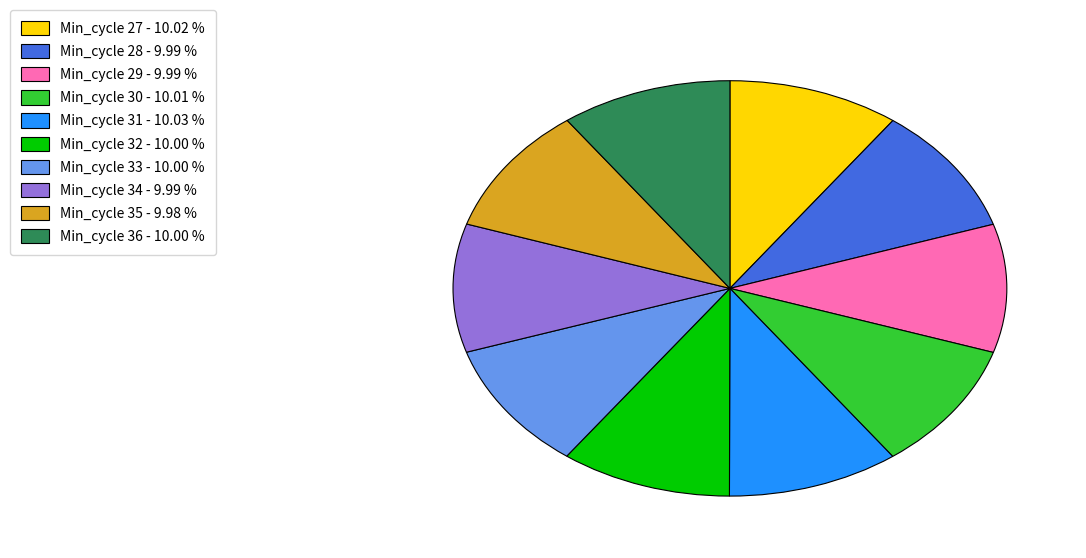

Is there any slice that represents more than half of the pie?

No